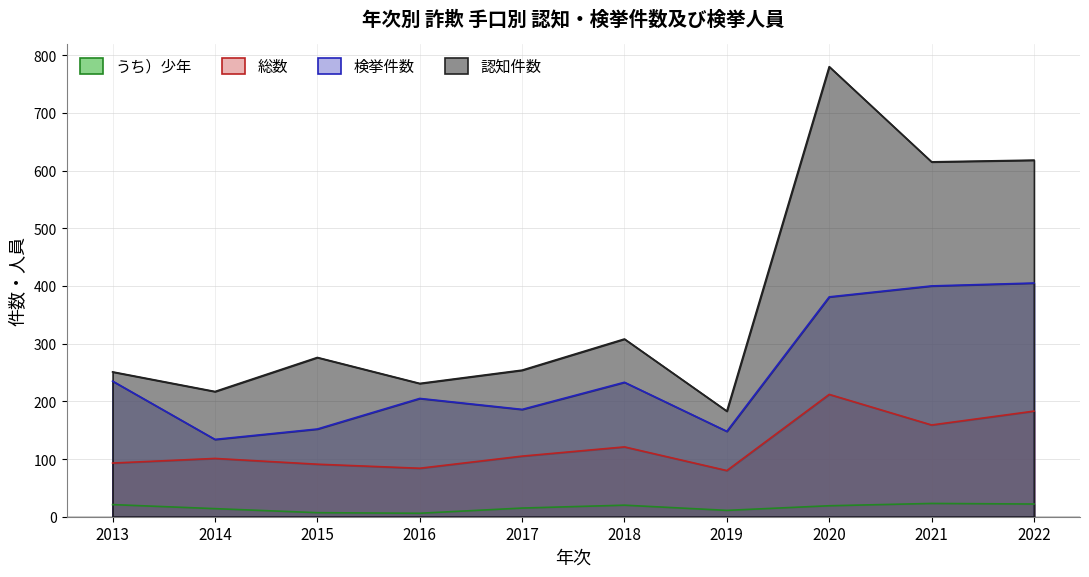

Between 2020 and 2018, which is larger?

2020